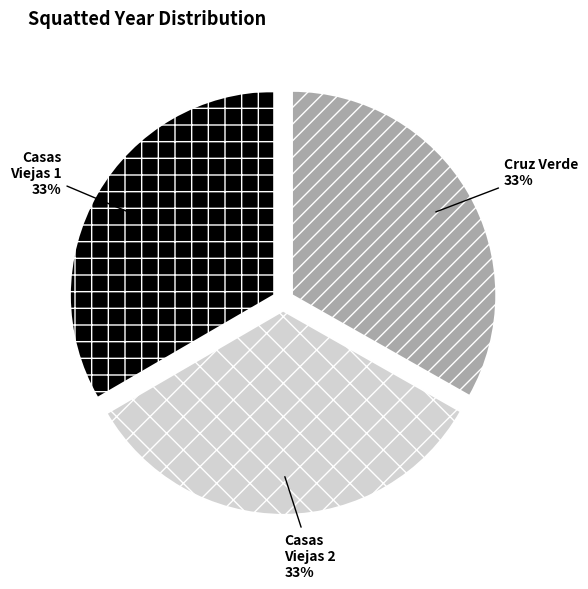

To the nearest percent, what is the average slice percentage?

33%